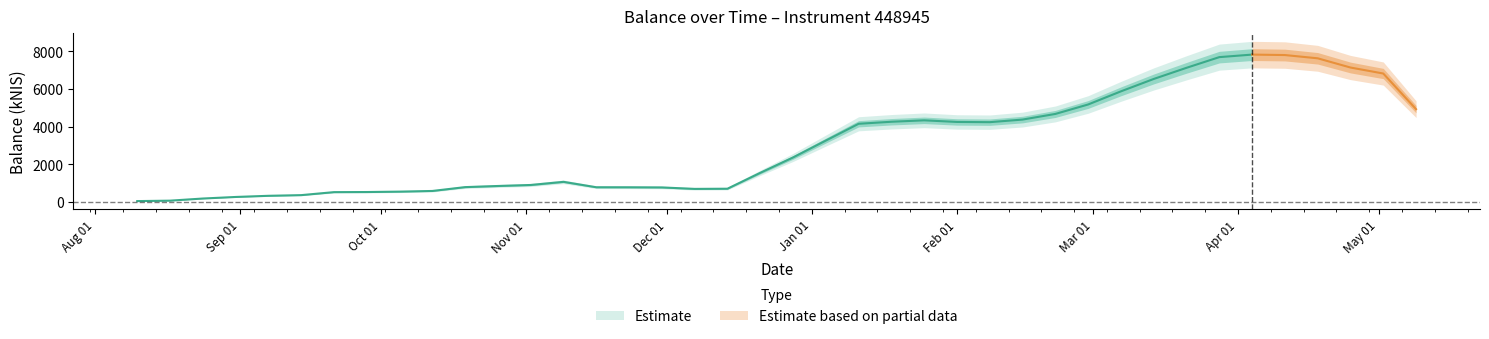

The value at 2023-09-28 is 1706.5. True or false?

False